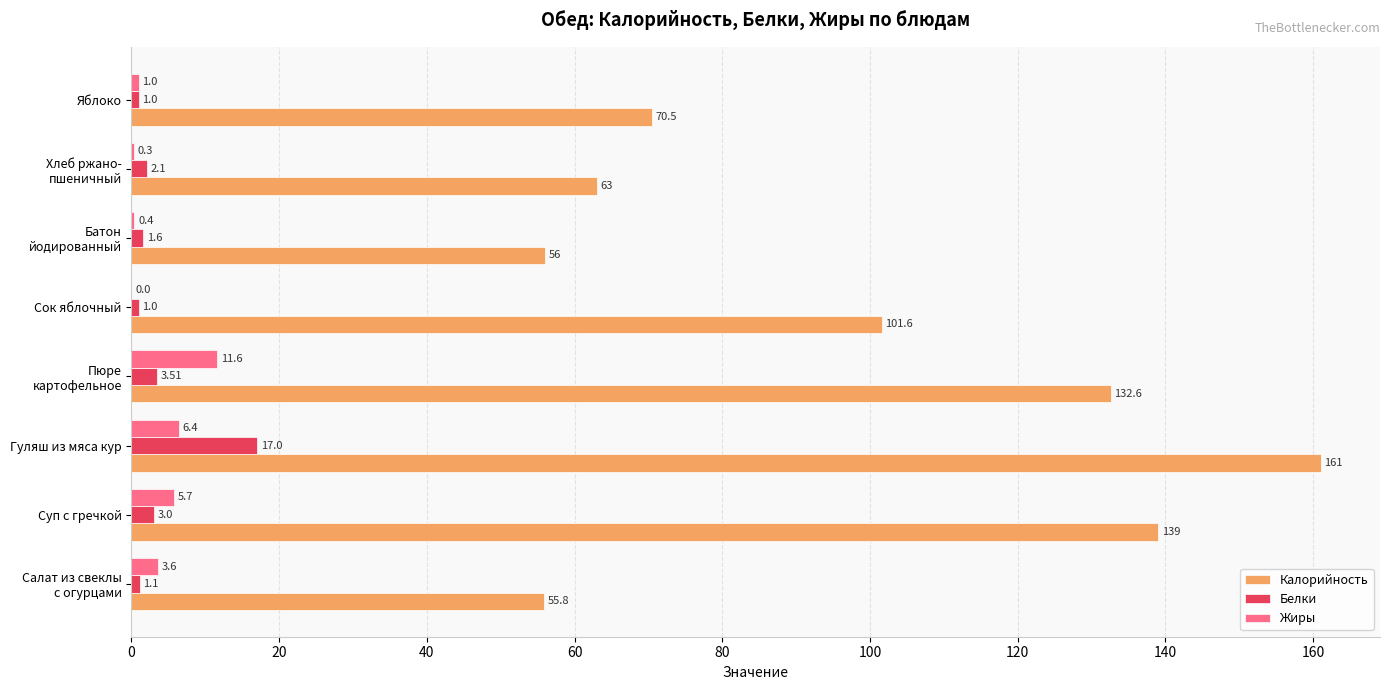

Which label corresponds to the largest value in the chart?

Гуляш из мяса кур